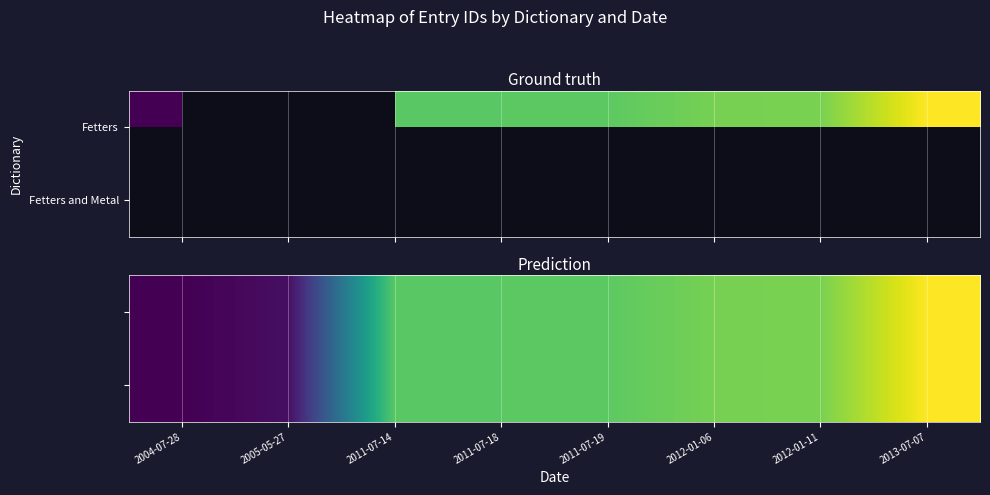

What is the total value across all series at 2012-01-06?

38778